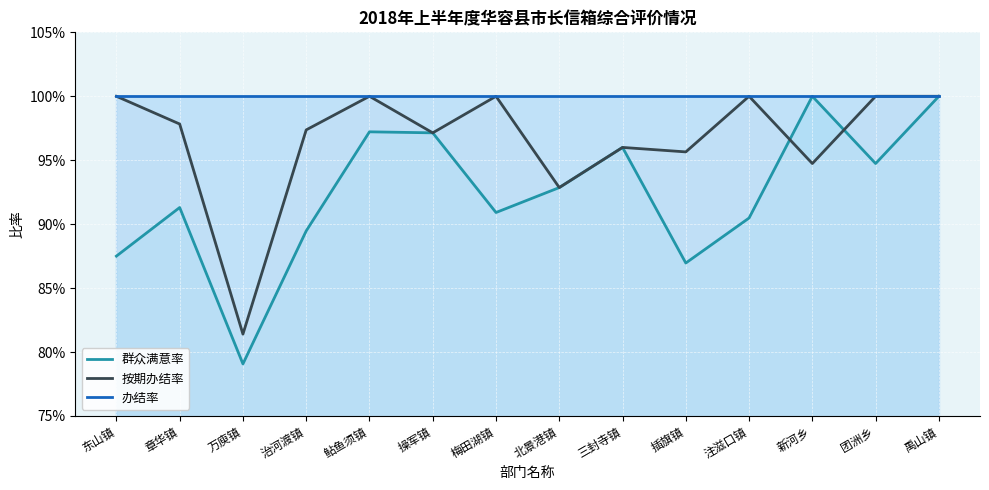

What is the label of the 8th point from the right?

梅田湖镇